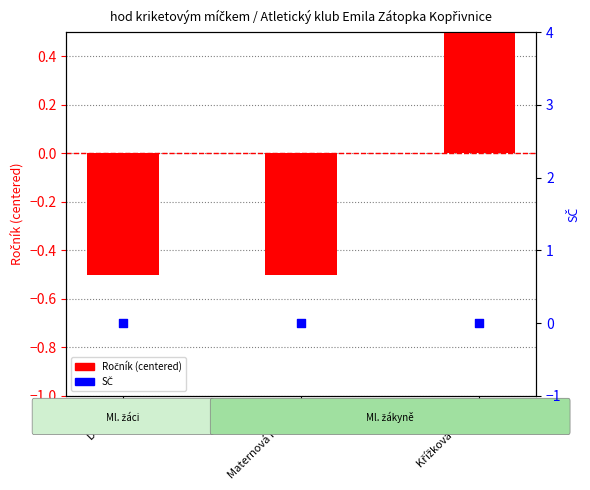

What are all the series names shown in the legend?

Ročník (centered), SČ